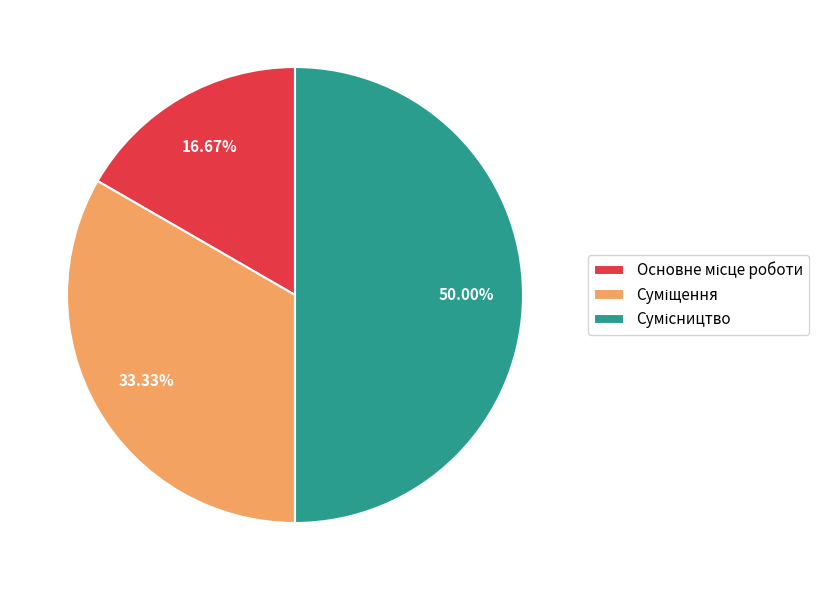

Is it true that Суміщення is 33% of the pie?

True